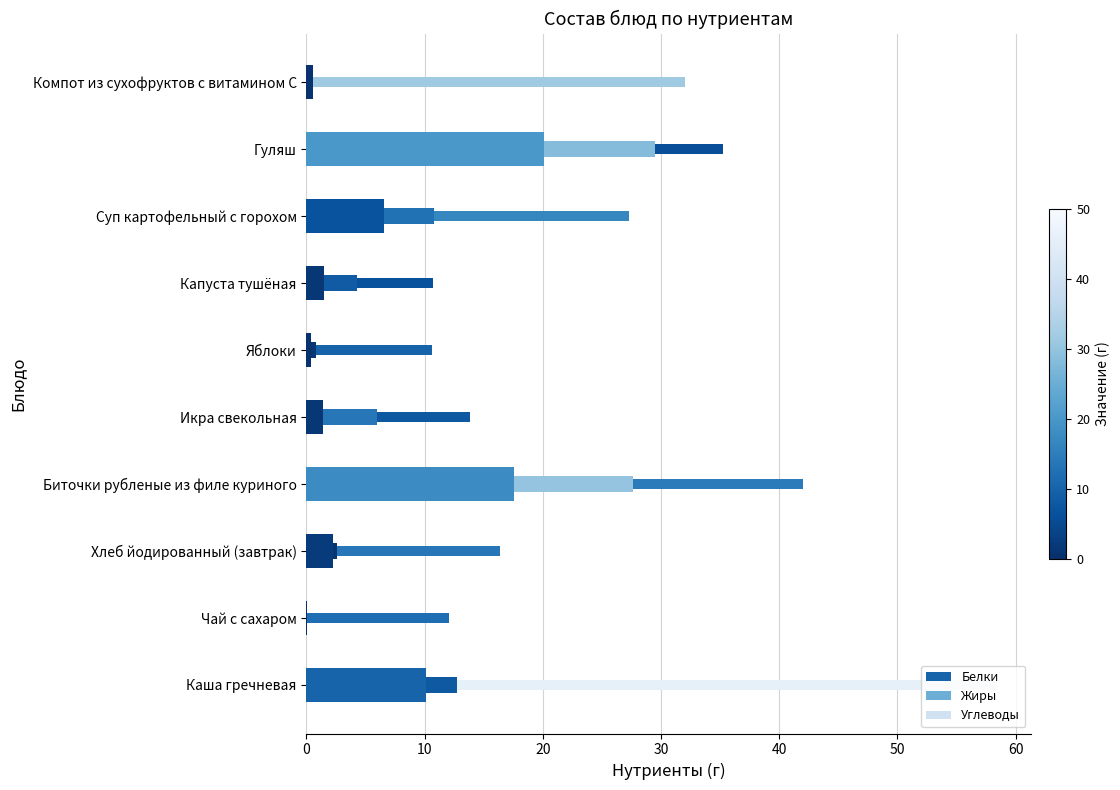

At how many categories does at least one series exceed 29?

2